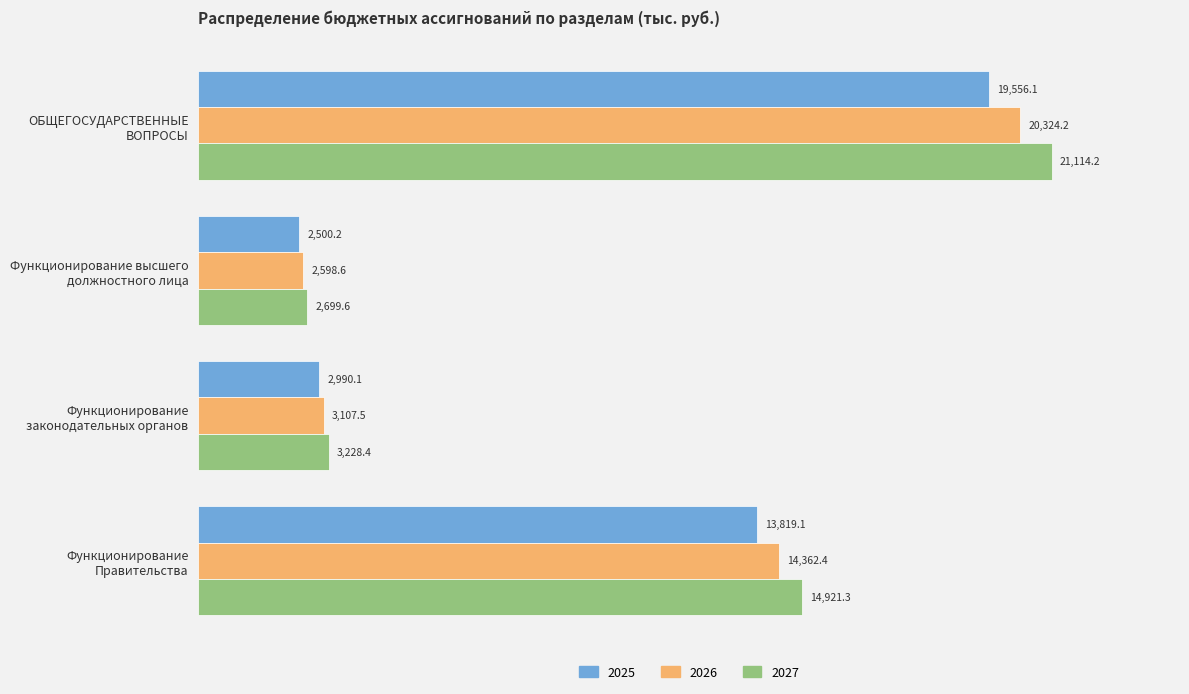

Which series has the widest spread of values?

2027